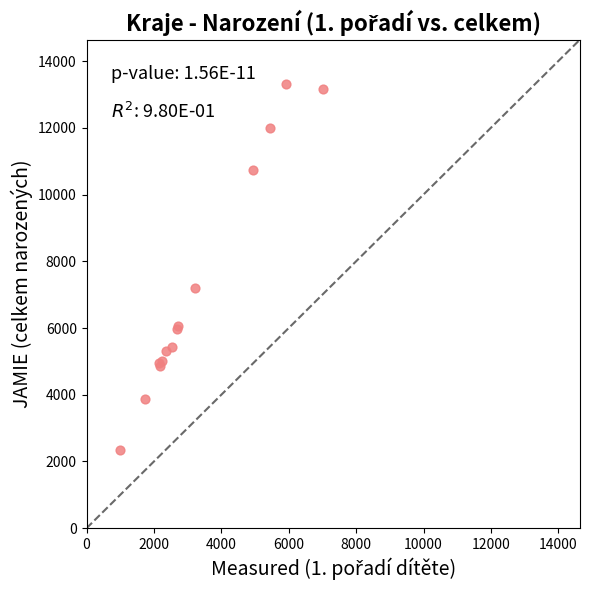

What Y value in the scatter plot is closest to 7825?

7208